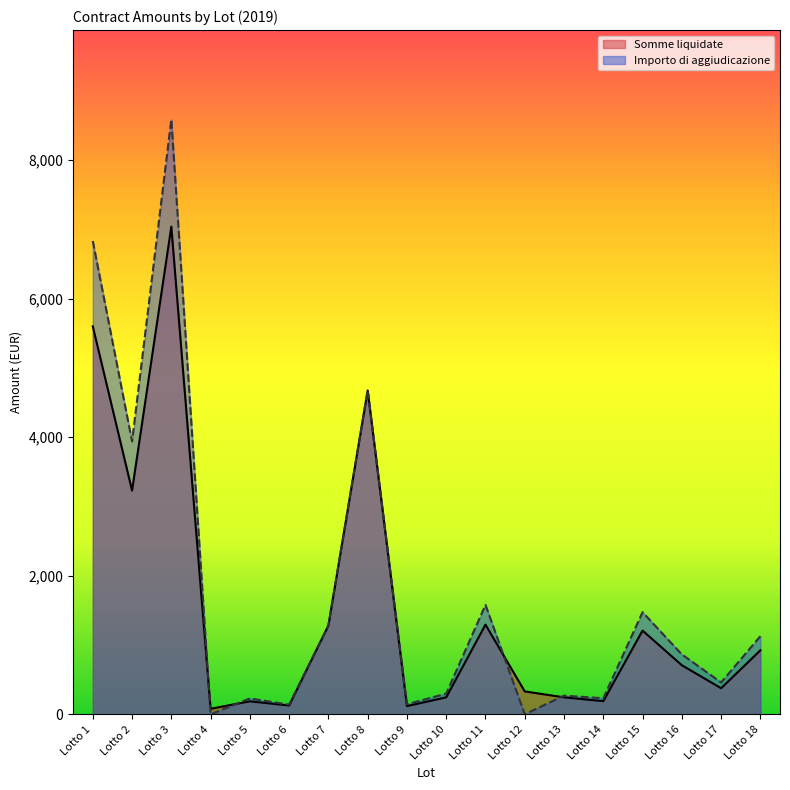

What is the average value of the Somme liquidate series?

1548.1